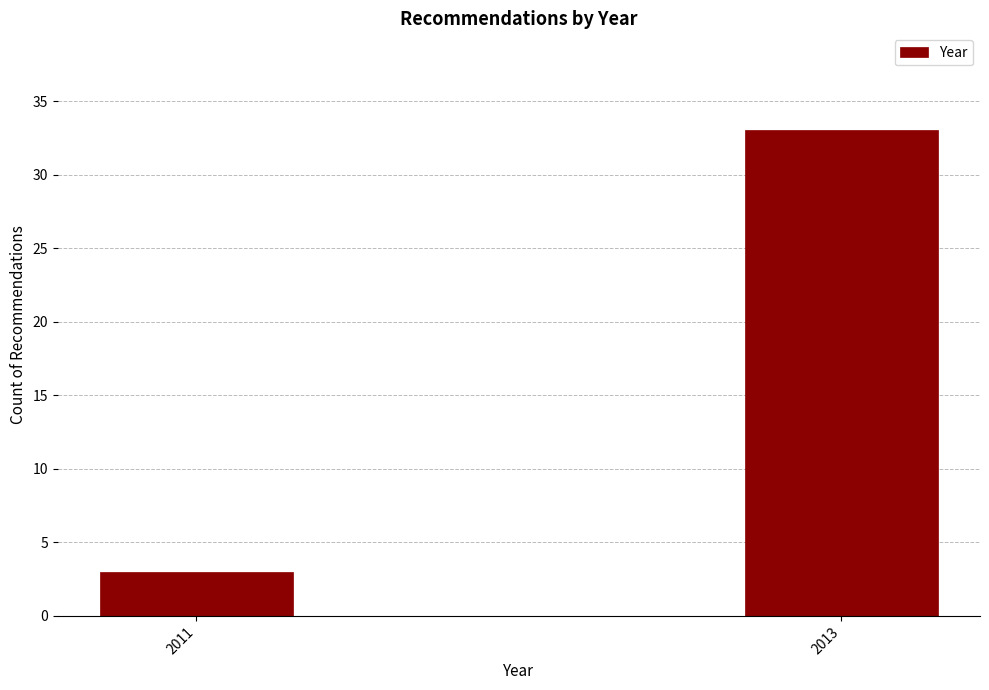

Reading right to left, list all the values displayed in this chart.

2013=33	2011=3